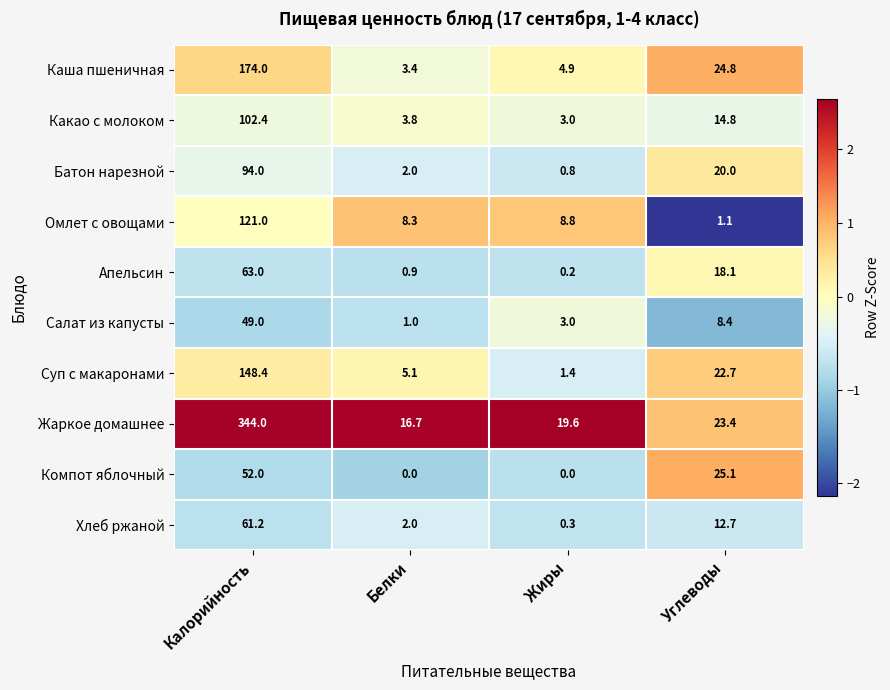

The value of Какао с молоком at Углеводы is 14.8. True or false?

True